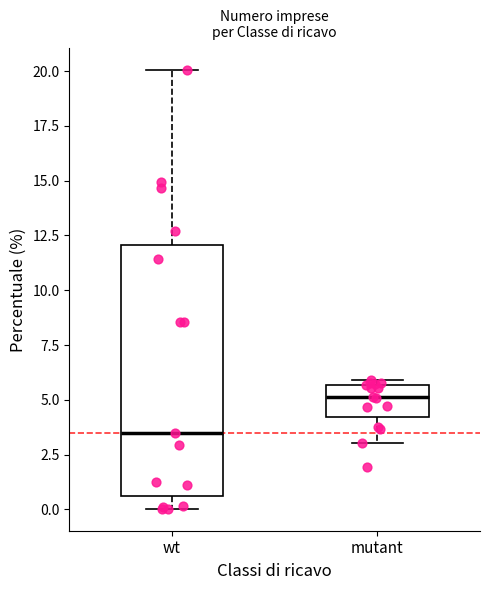

Reading left to right, transcribe this box plot: for each box, give where its median line is, the range the box spans, and where its two whiskers end, as read against the y-axis. The values are not printed on the chart, so give them approximately, as read against the axis.

wt: median 3.5, box 0.5 to 12.0, whiskers 0.0 to 20.0
mutant: median 5.0, box 4.0 to 5.5, whiskers 3.0 to 6.0